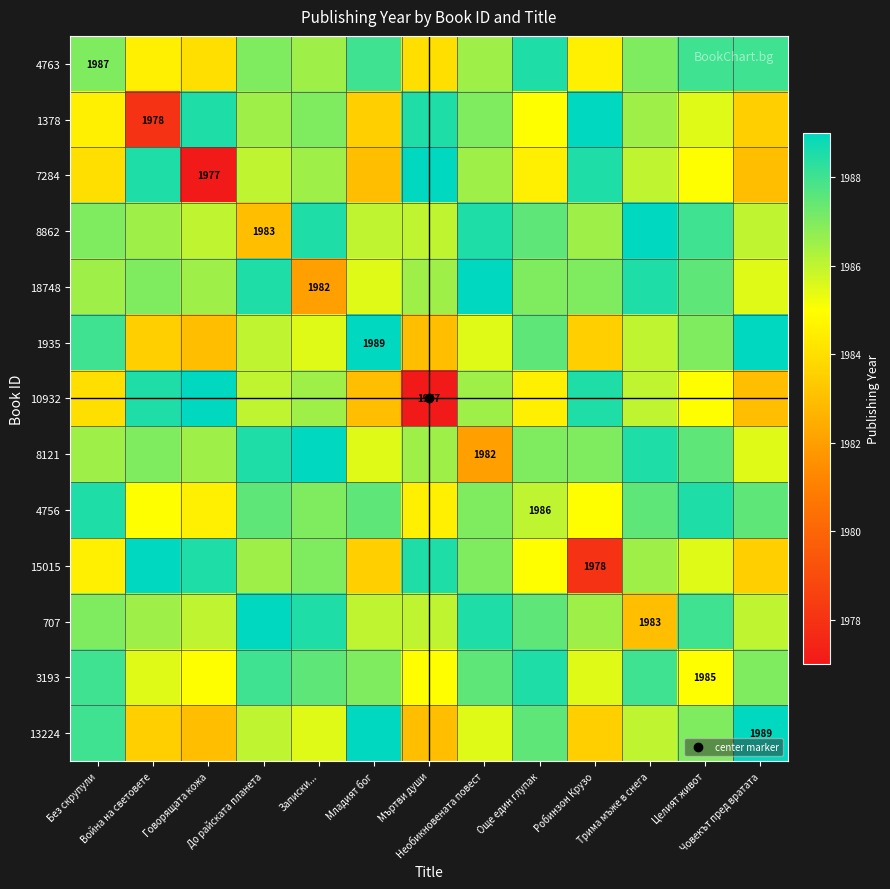

What is the difference between the highest and lowest values at Говорящата кожа?

12.0